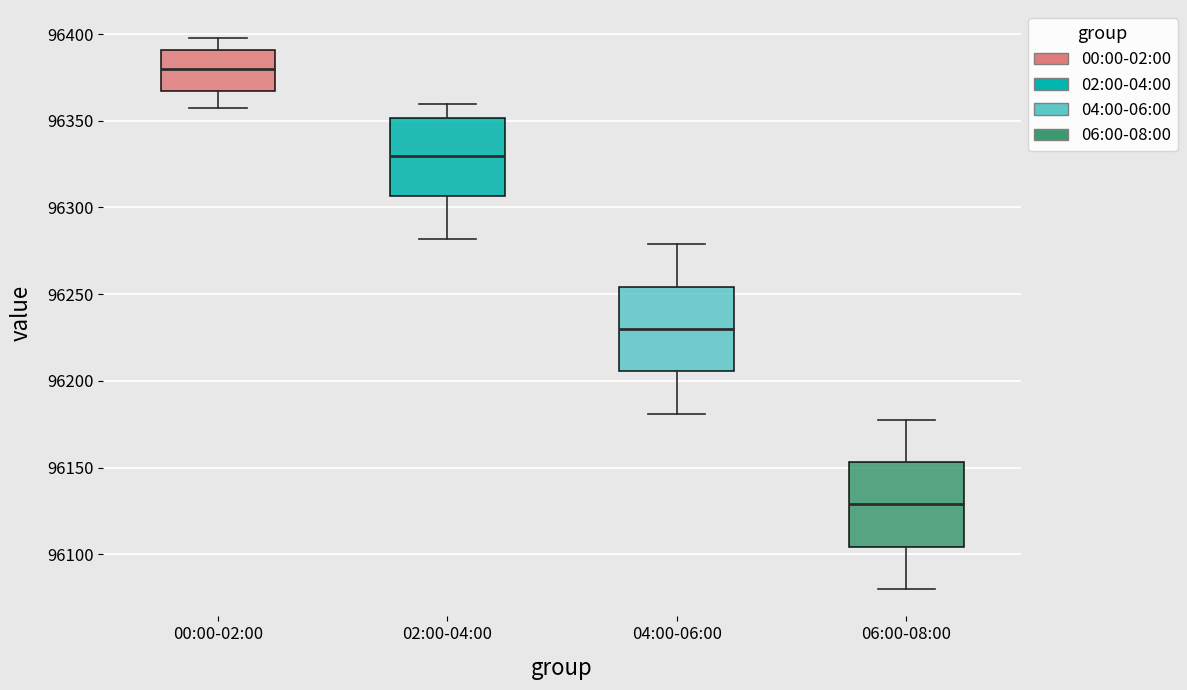

Which box's median line is the lowest?

06:00-08:00